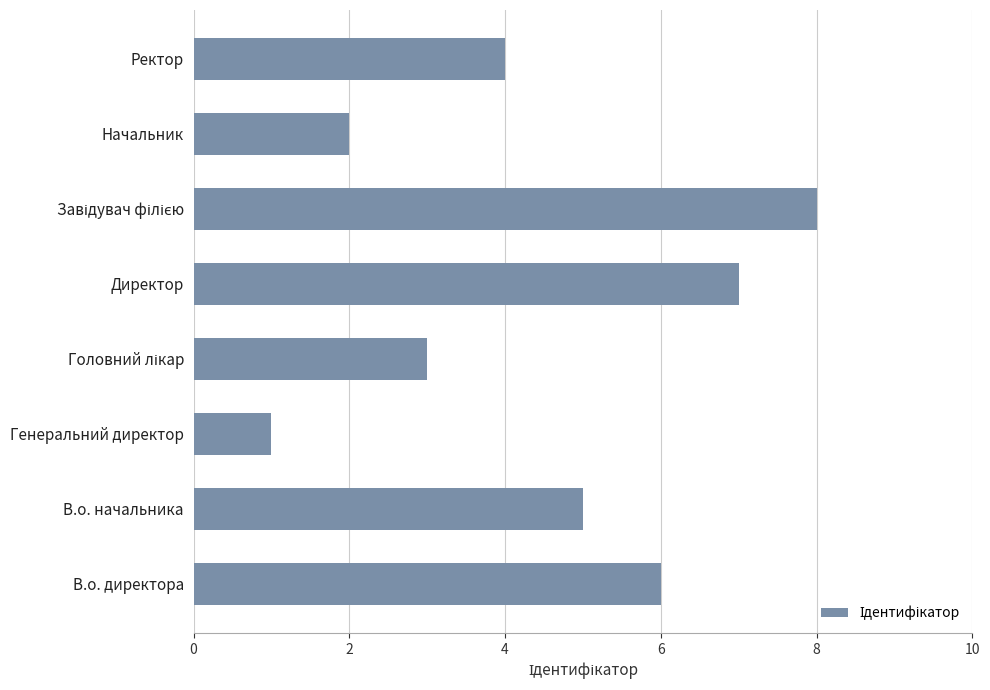

What is the sum of all values?

36